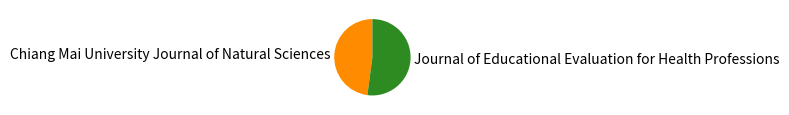

True or false: Journal of Educational Evaluation for Health Professions accounts for 57% of the total.

False